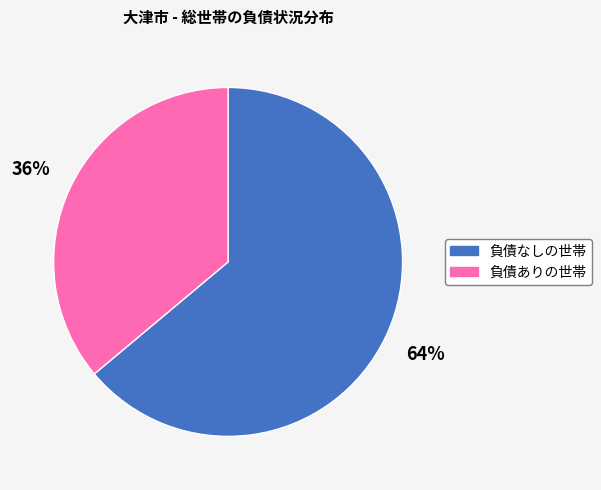

To the nearest percent, what is the difference between the 負債ありの世帯 and 負債なしの世帯 slice percentages?

28%